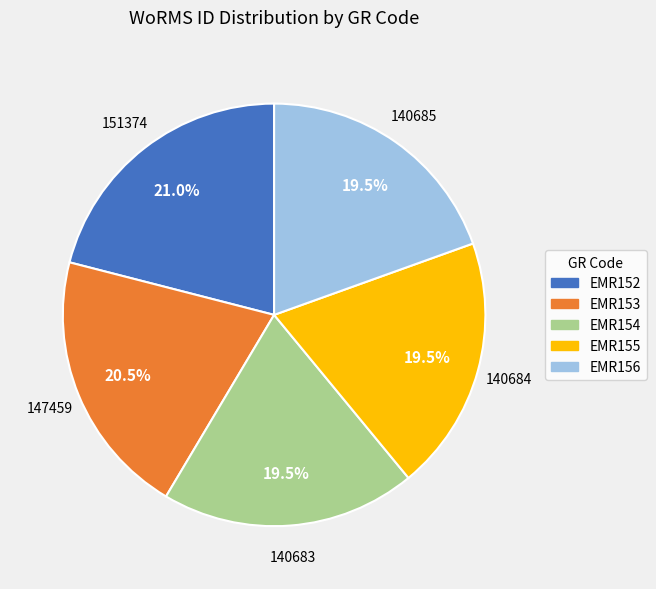

Does EMR156 represent more than half of the total?

No